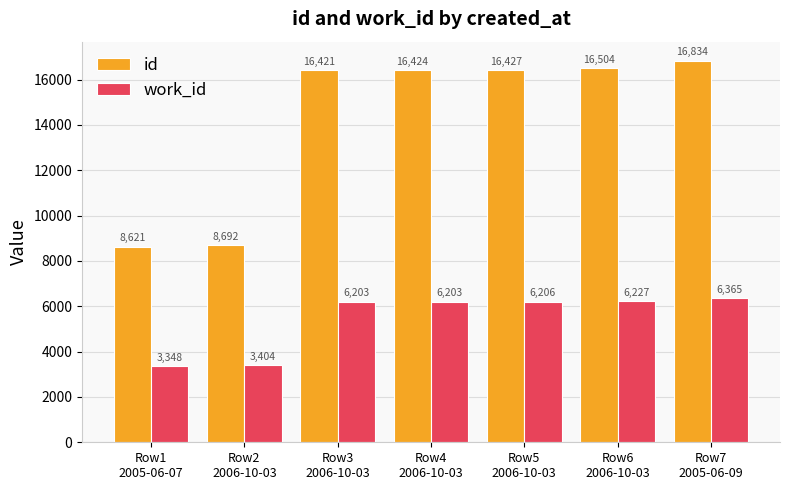

Where is id nearest to the value 12727?

Row3
2006-10-03